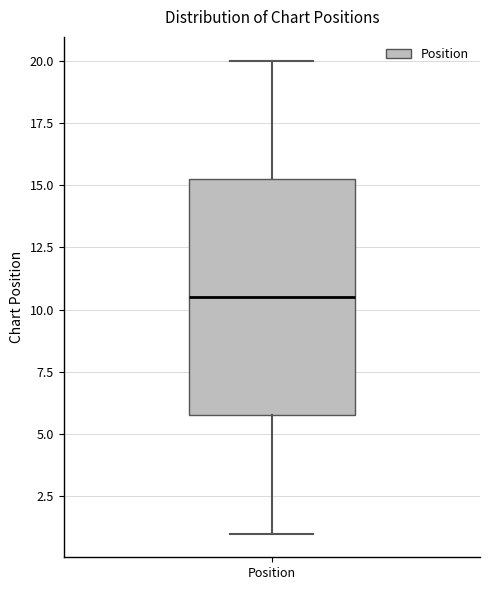

Read this box plot against the y-axis: the position of the median line, the range covered by the box, and the ends of both whiskers. The values are not printed on the chart, so give them approximately, as read against the axis.

median 10.5, box 6.0 to 15.5, whiskers 1.0 to 20.0